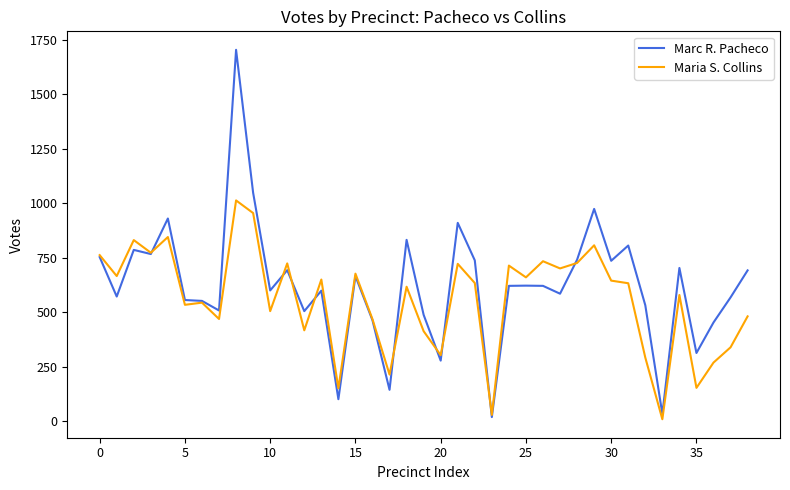

Which series has the largest range (max minus min)?

Marc R. Pacheco